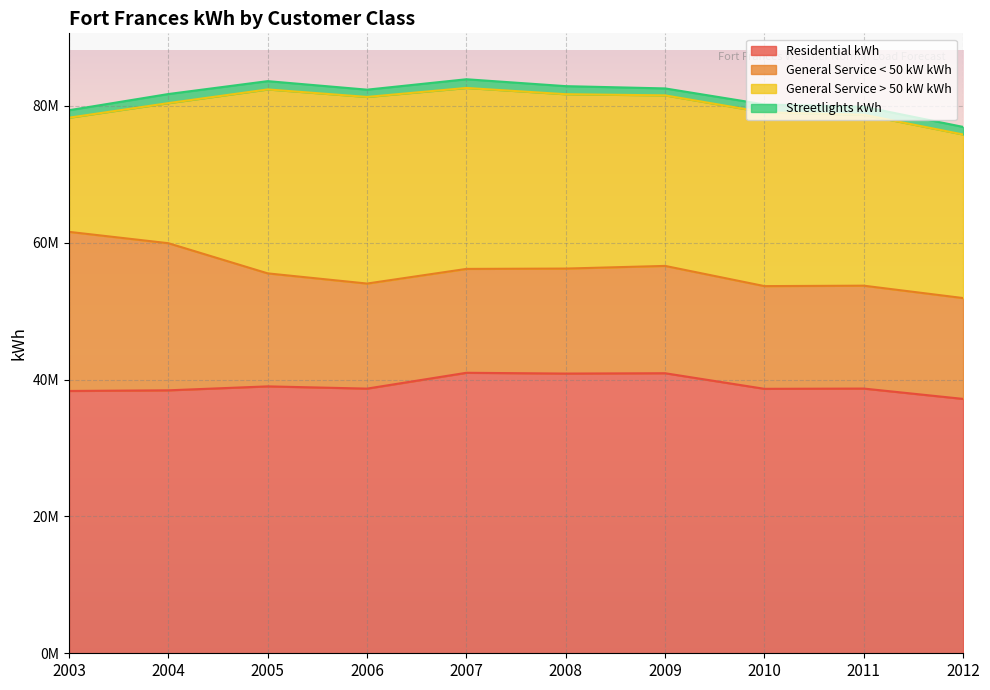

What is the lowest value of the Residential kWh series?

37169840